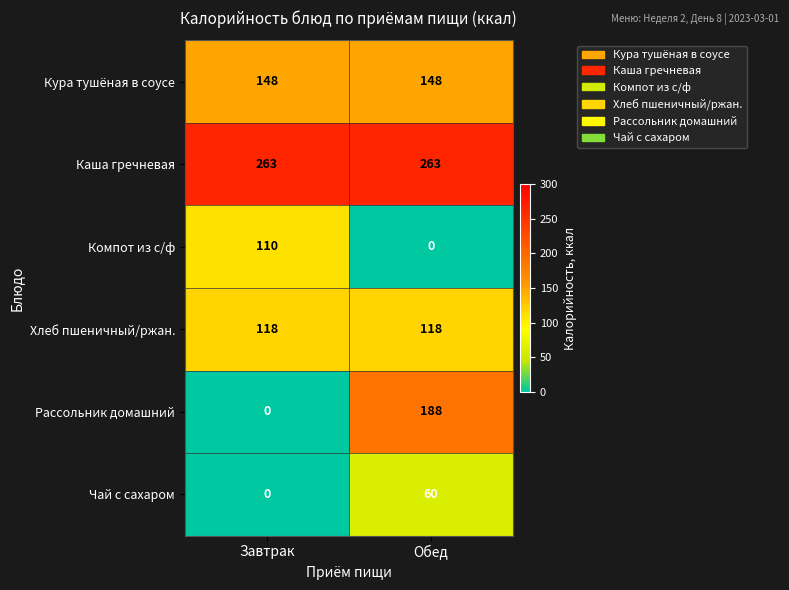

What is the total value across all series at Обед?

777